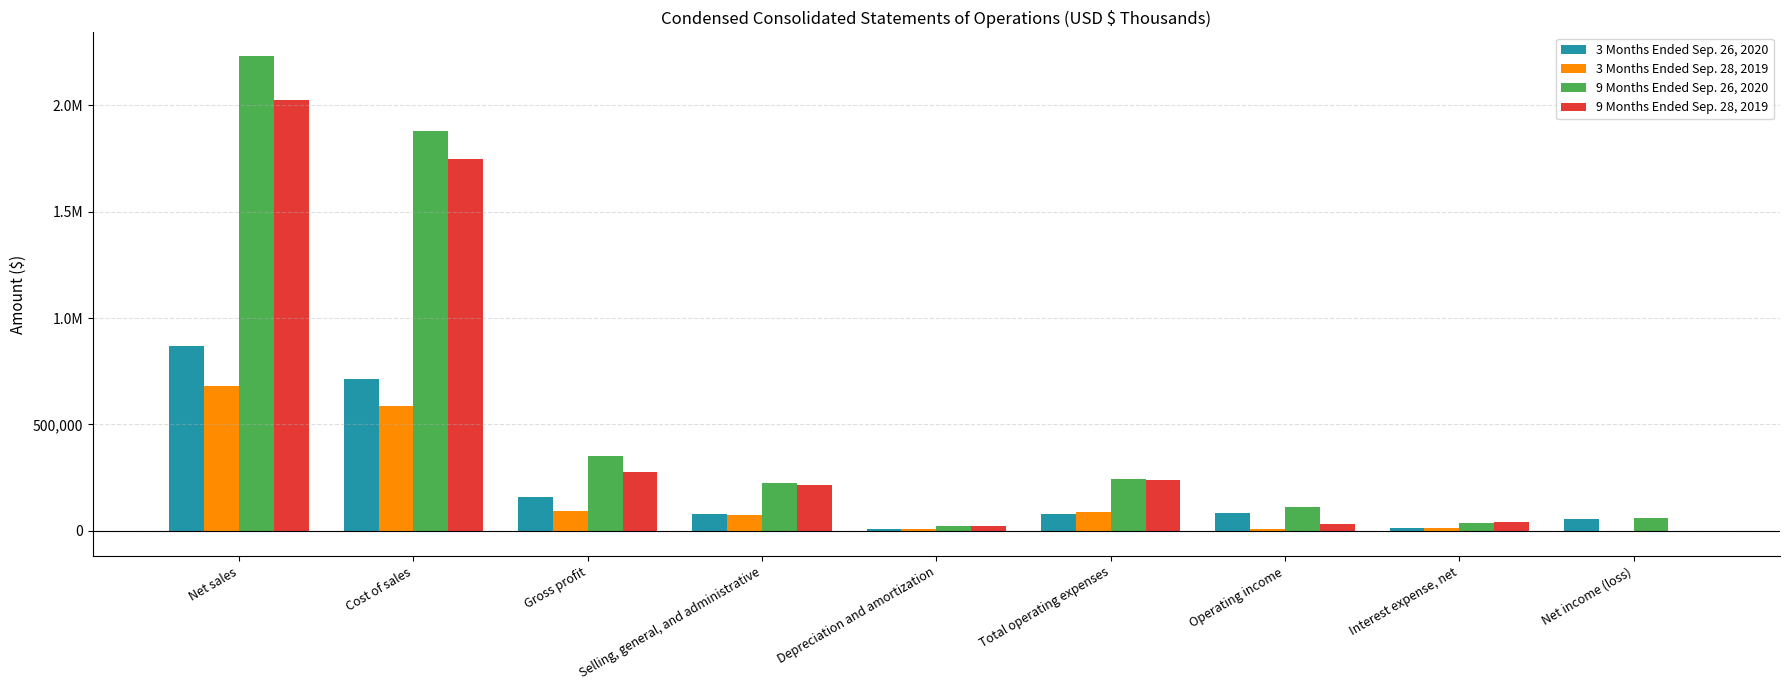

What are all the series names shown in the legend?

3 Months Ended Sep. 26, 2020, 3 Months Ended Sep. 28, 2019, 9 Months Ended Sep. 26, 2020, 9 Months Ended Sep. 28, 2019